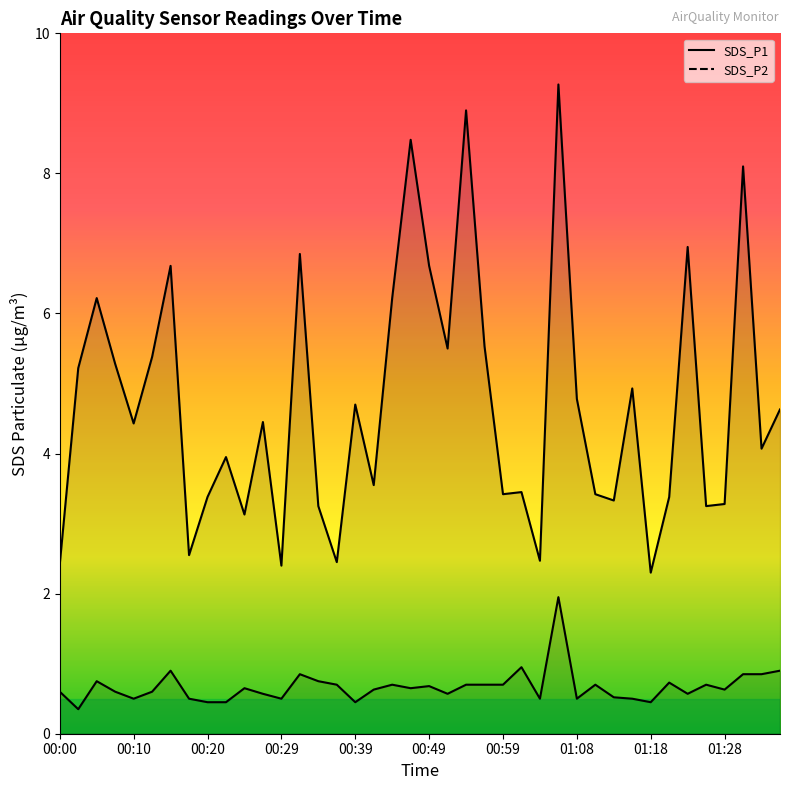

What is the sum of the SDS_P1 values at 01:23 and 00:56?

12.5